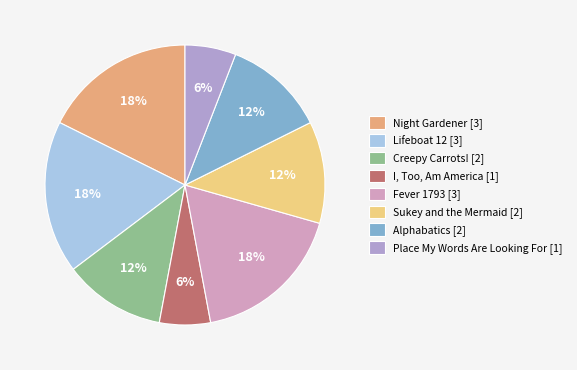

What percentage do Sukey and the Mermaid and I, Too, Am America together represent?

17.6%